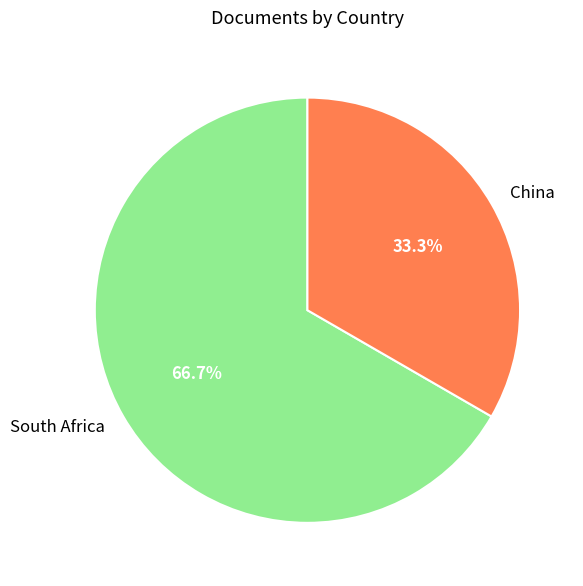

Is it true that China is 47% of the pie?

False